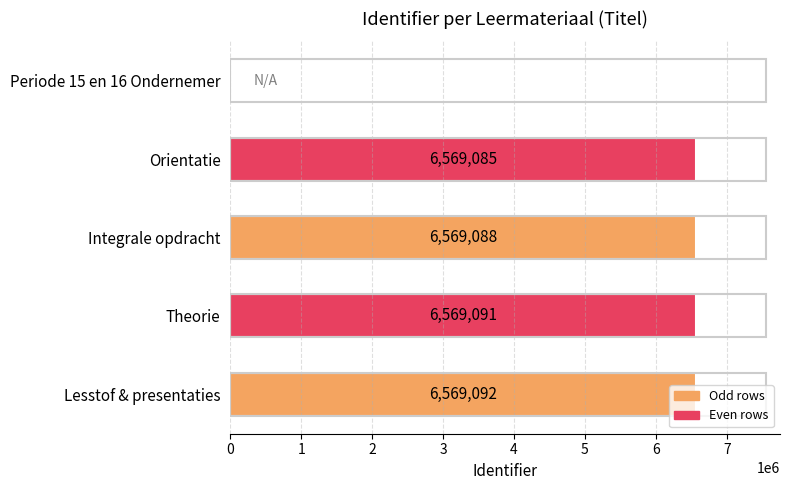

Which category has the highest value across all series?

Lesstof & presentaties